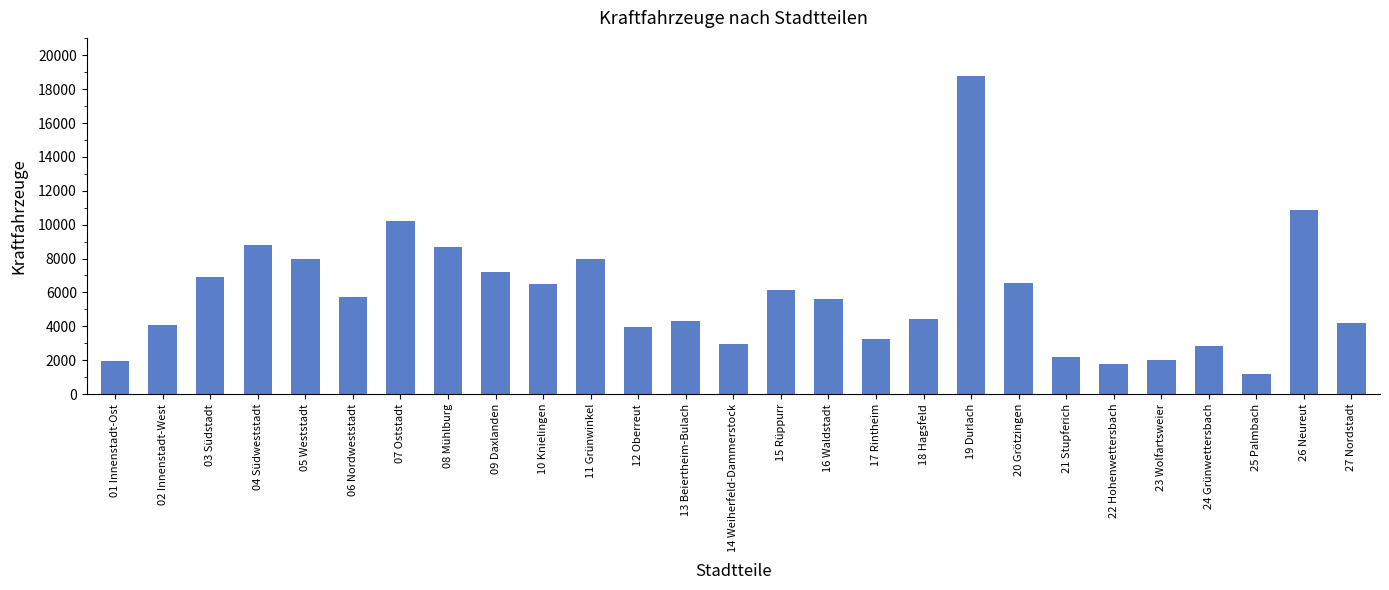

What is the maximum value shown in the chart?

18773